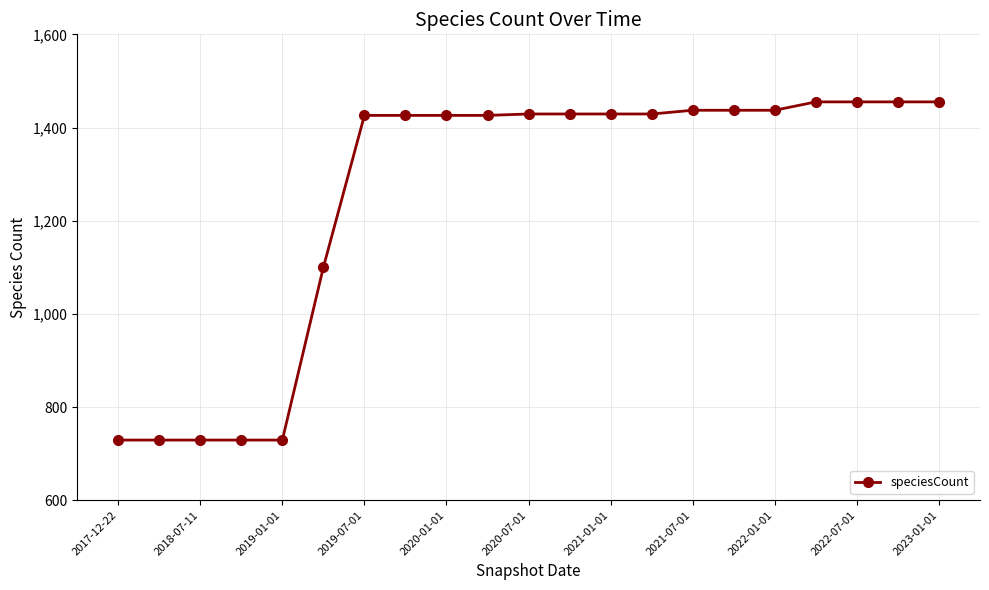

What is the minimum value shown in the chart?

729